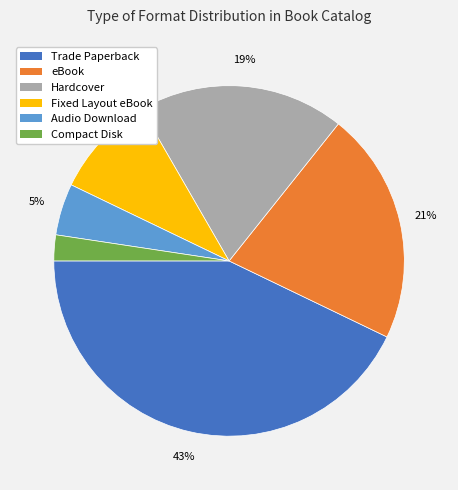

How many slices are in this pie chart?

6